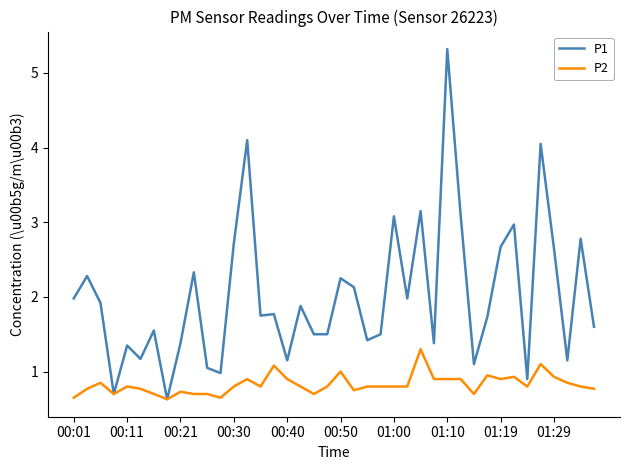

How many lines are shown in the chart?

2